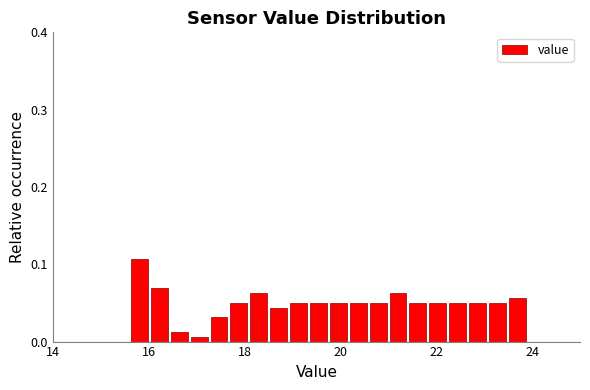

Around what value on the x-axis is the tallest bar? Give the approximate position of its centre, as read against the axis.

15.8